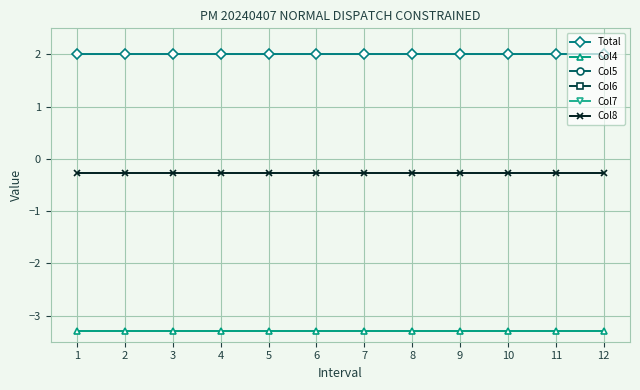

What is the total value across all series at 11?

-13.6